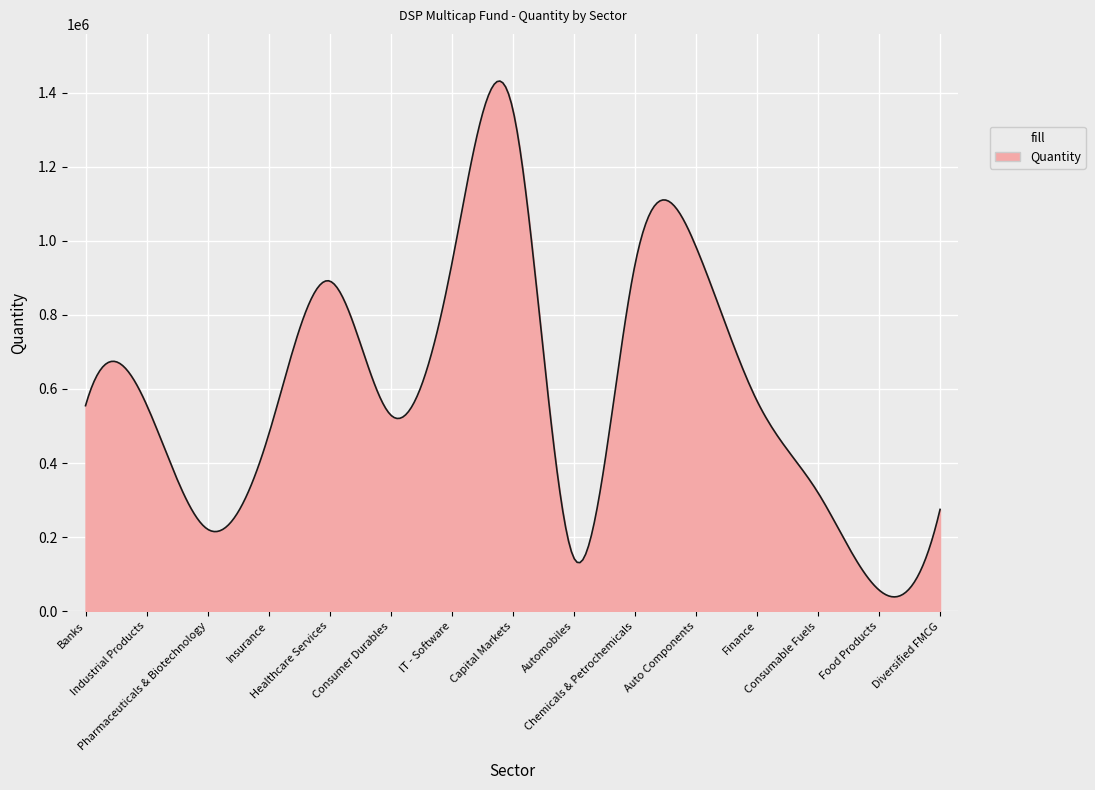

What is the average value?

597983.6